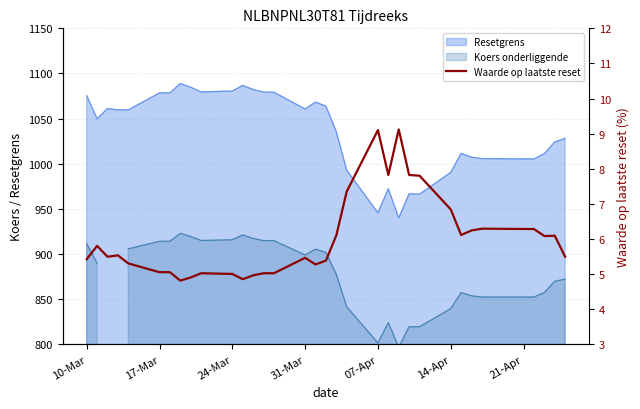

What is the minimum value for Resetgrens?

939.8